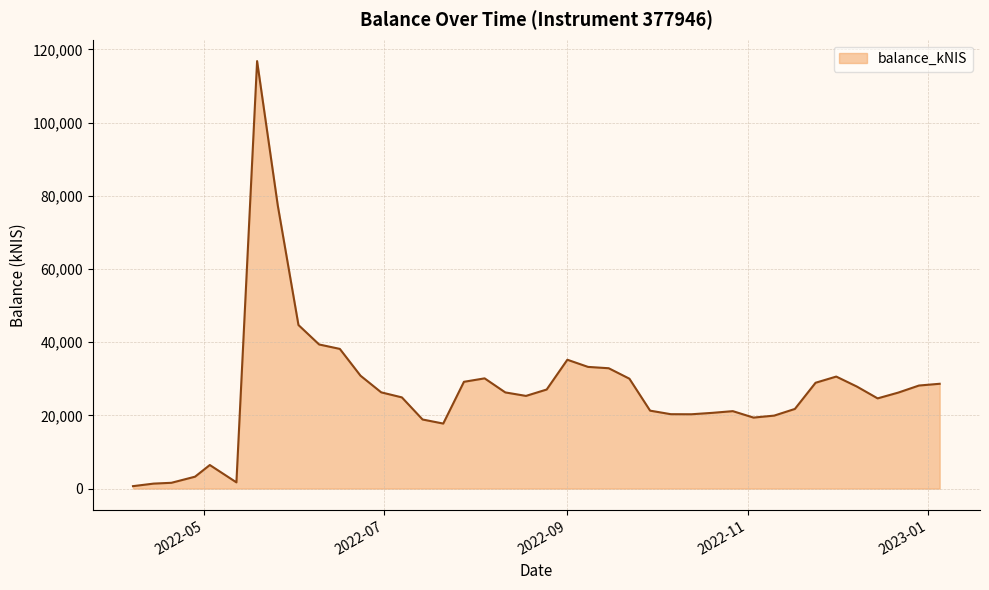

What is the greatest value displayed?

116798.8